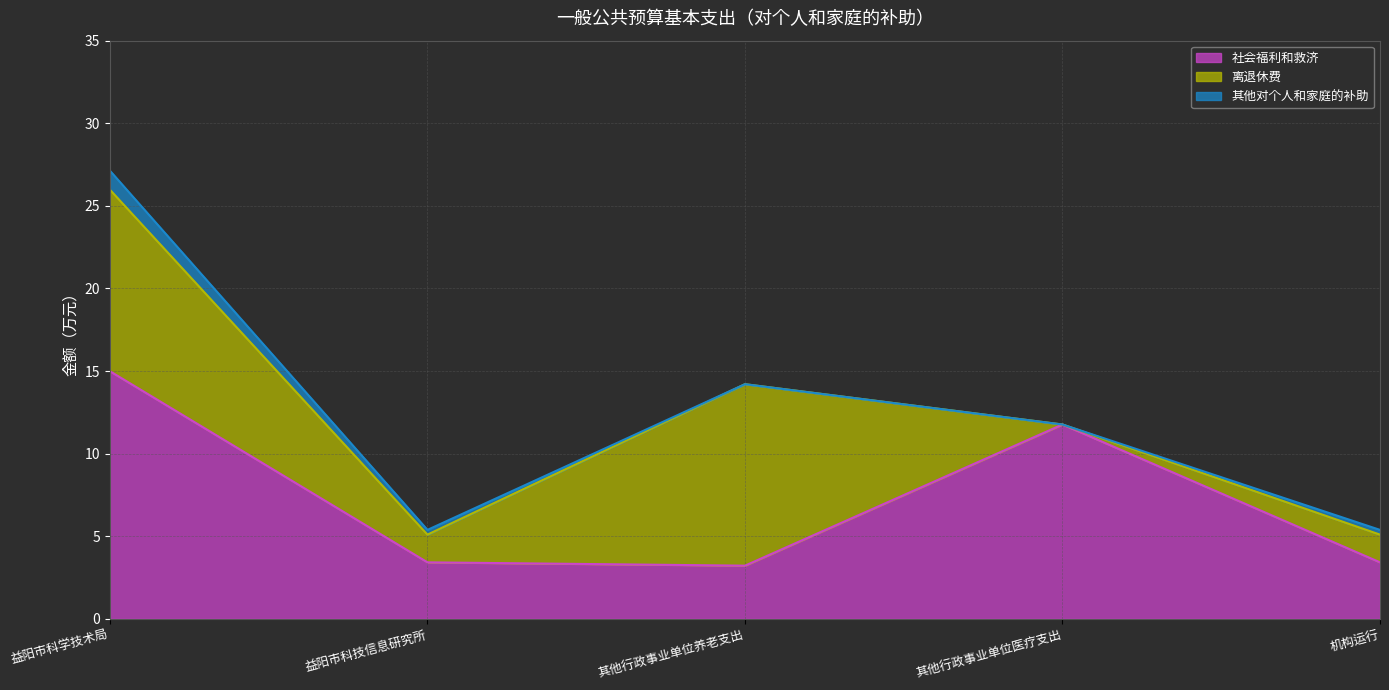

Reading right to left, list all the values displayed in this chart.

社会福利和救济: 3.4	11.8	3.2	3.4	15.0
离退休费: 1.7	0.0	11.0	1.7	11.0
其他对个人和家庭的补助: 0.3	0.0	0.0	0.3	1.2